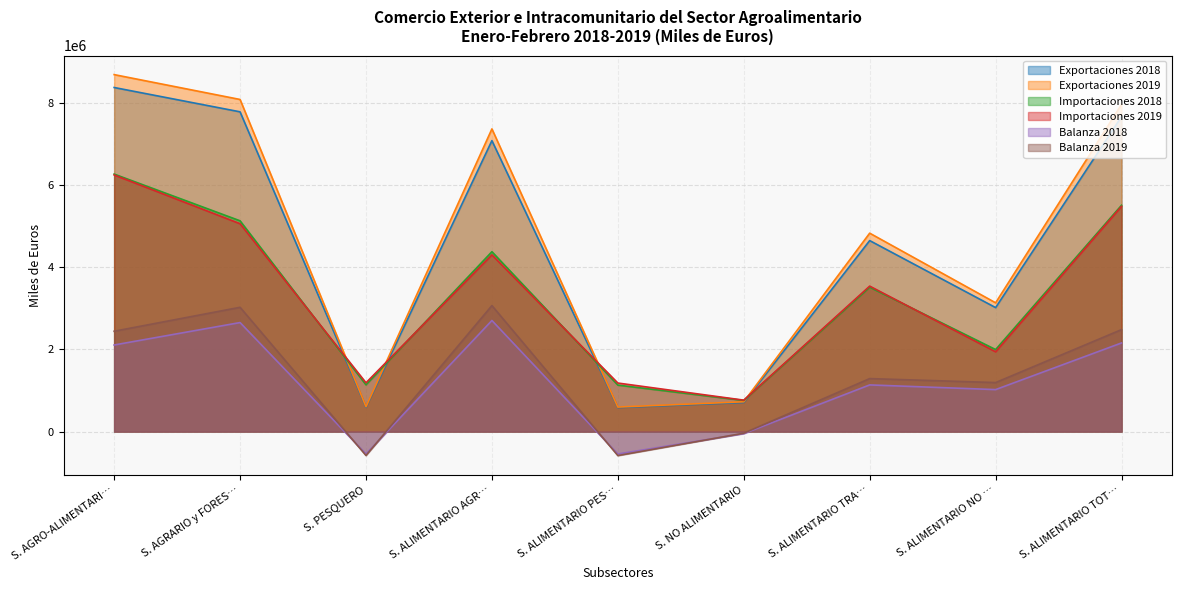

How many lines are shown in the chart?

6